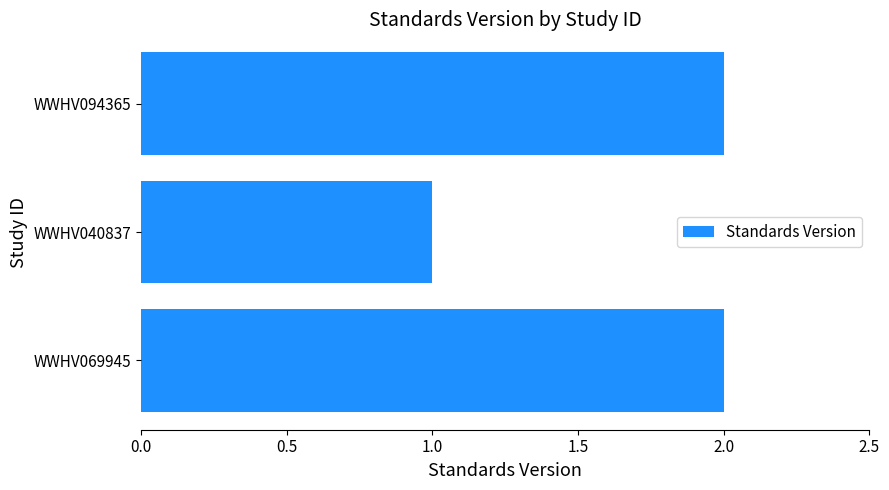

True or false: the data shows 3 at WWHV094365.

False